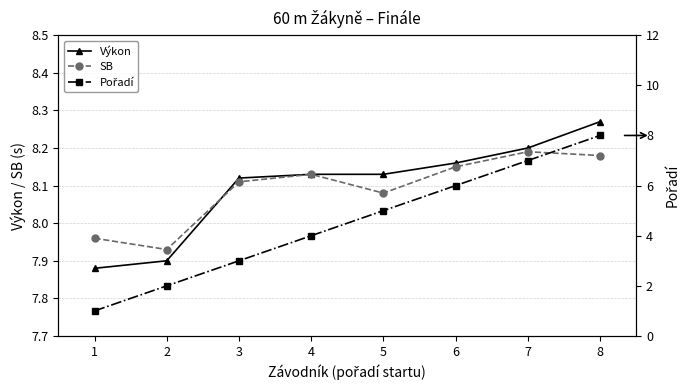

Count the number of categories in the chart.

8